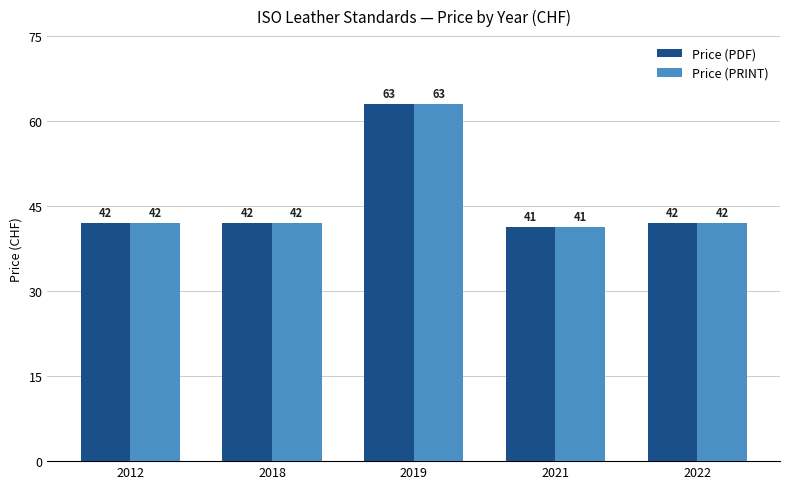

At which category is the sum across all series the highest?

2019